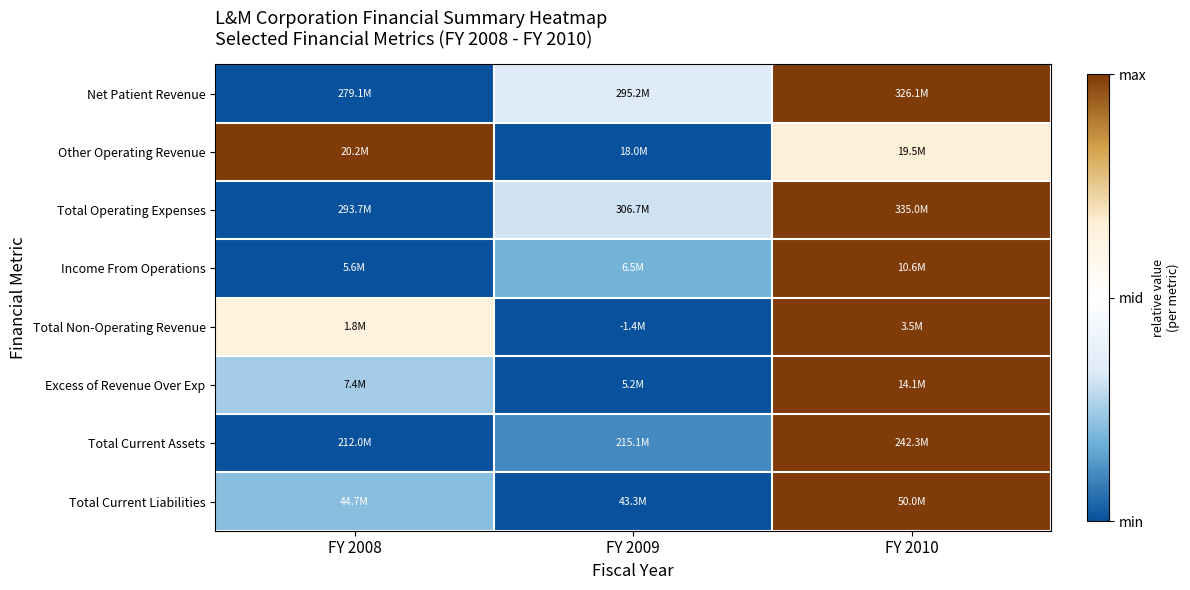

How many categories are shown in the chart?

3